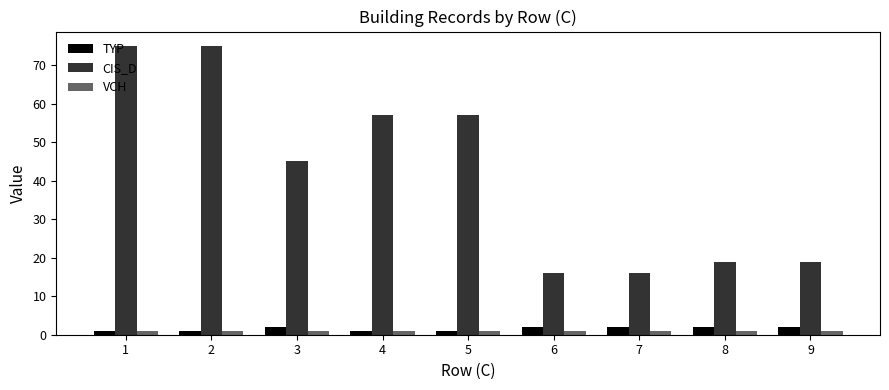

The TYP series shows 2 at 6. True or false?

True